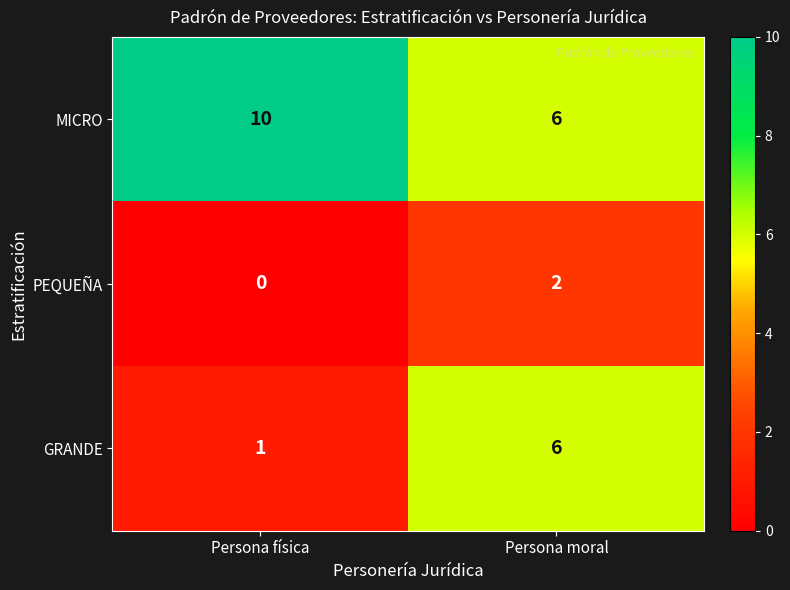

The GRANDE series shows 11 at Persona moral. True or false?

False